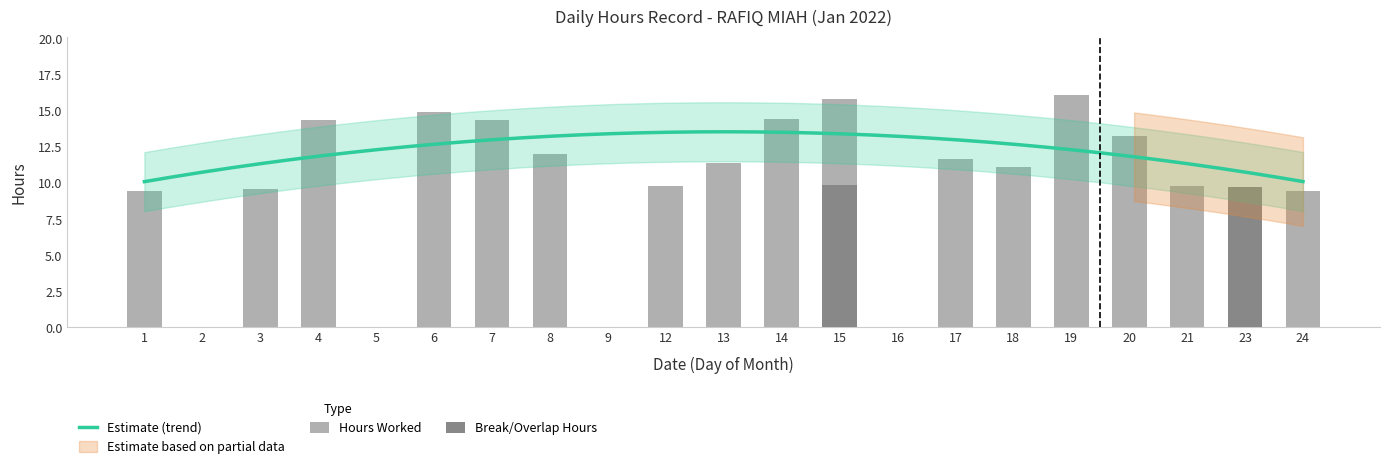

True or false: Break Total has a value of -3.3 at 17.

False